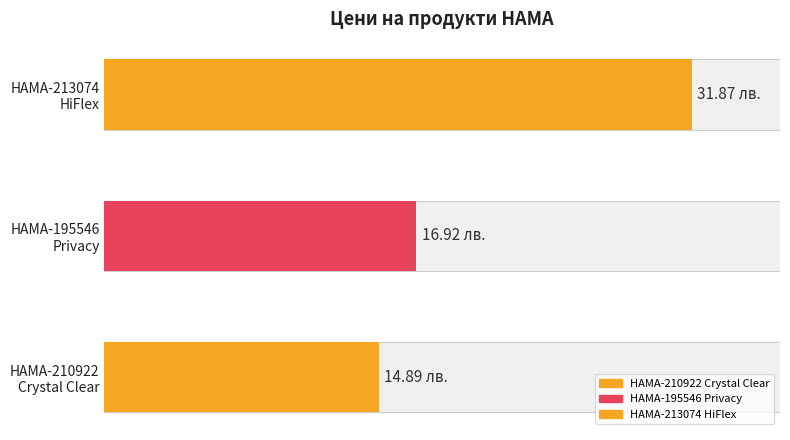

What is the greatest value displayed?

31.9